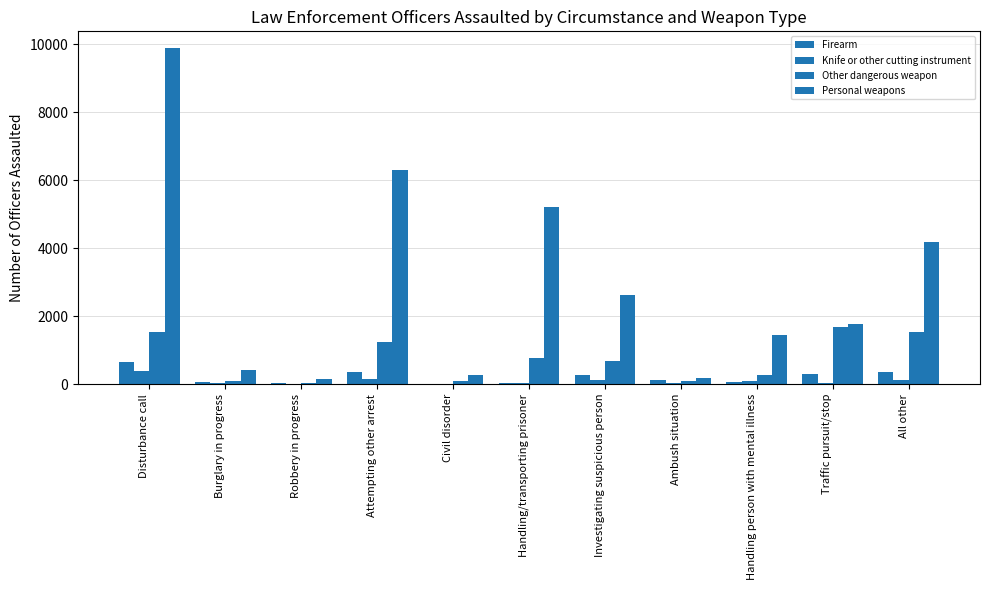

Does the chart contain stacked bars?

No